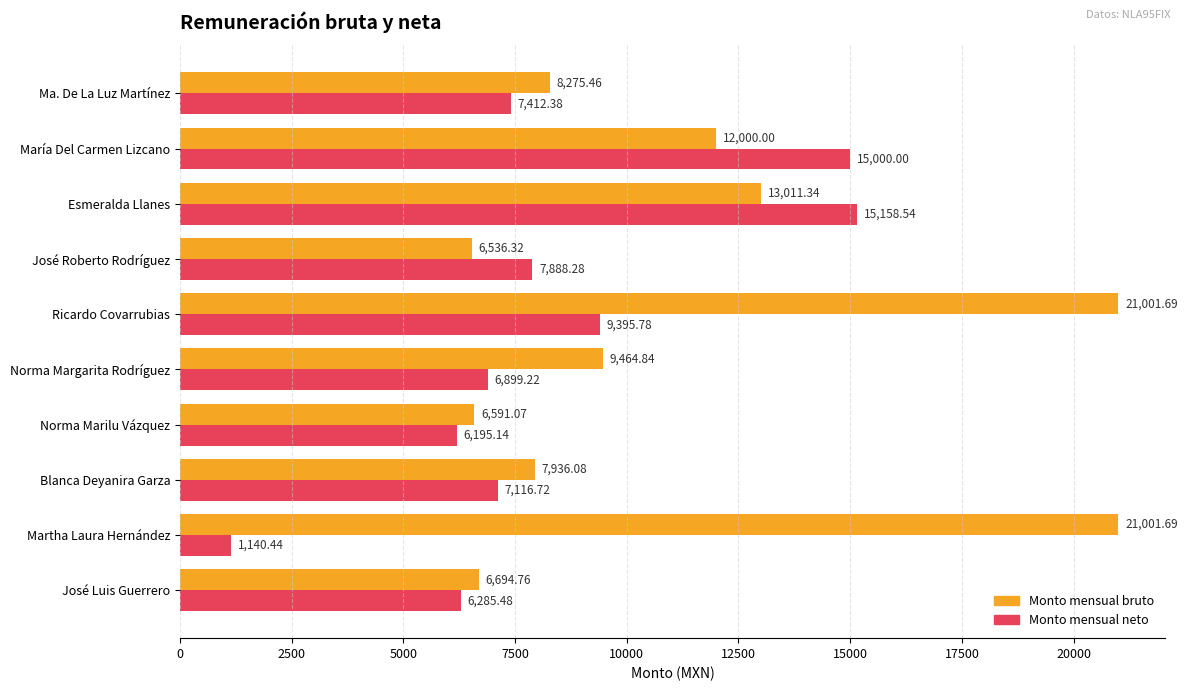

Which category has the lowest value in the Monto mensual neto series?

Martha Laura Hernández